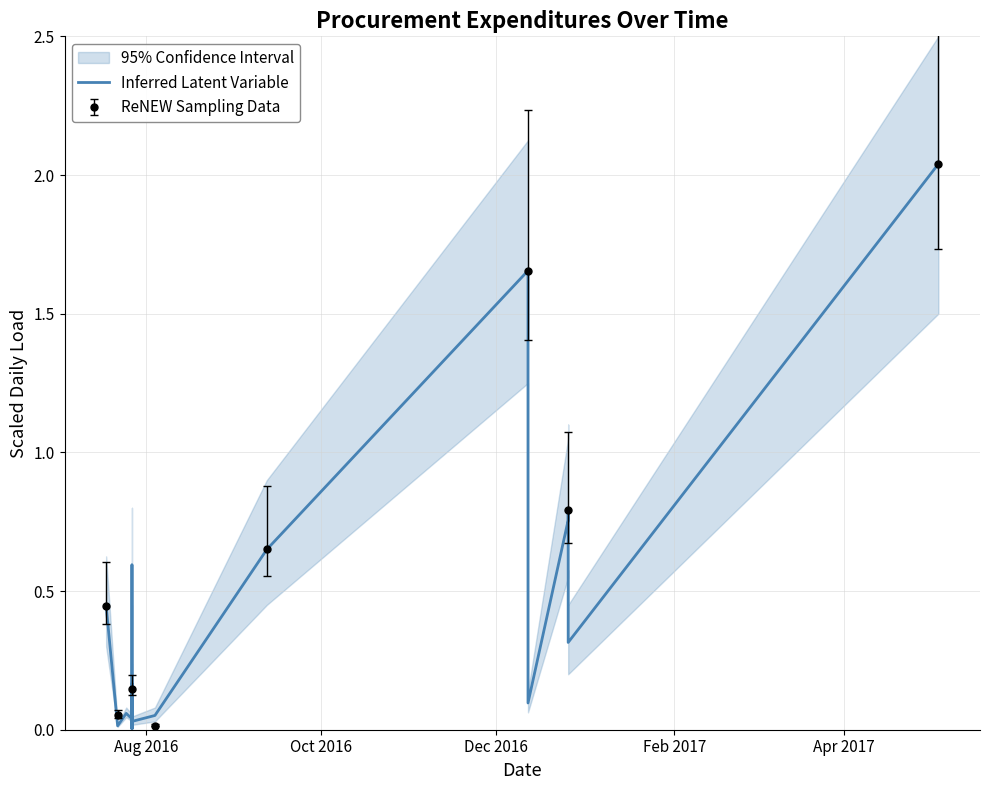

What is the greatest value displayed?

2.0